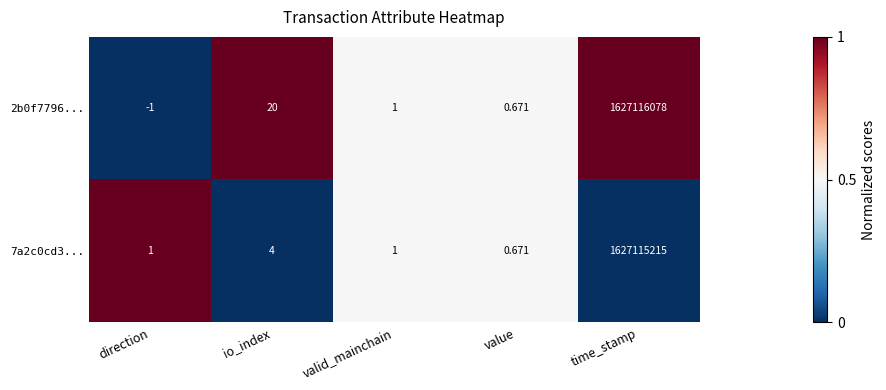

Where is 7a2c0cd3... nearest to the value 813557607?

io_index